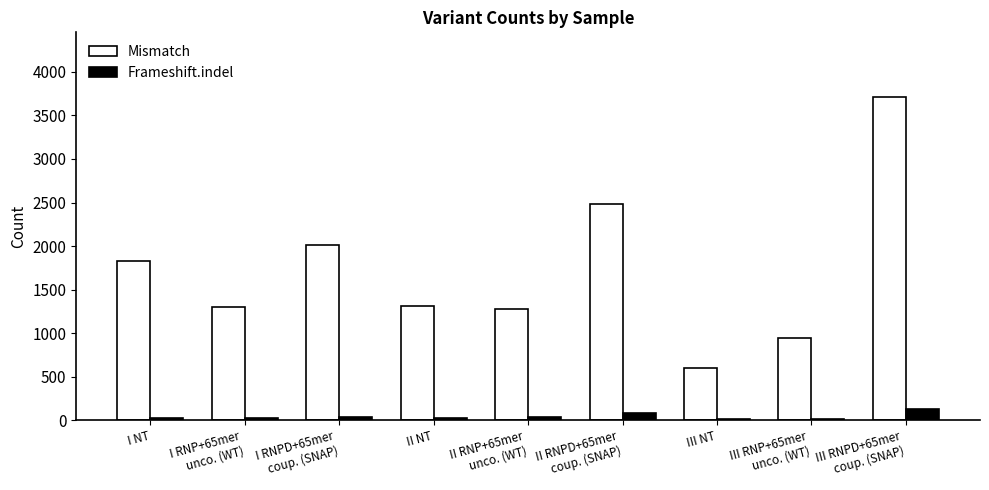

What is the sum of all Mismatch values?

15496